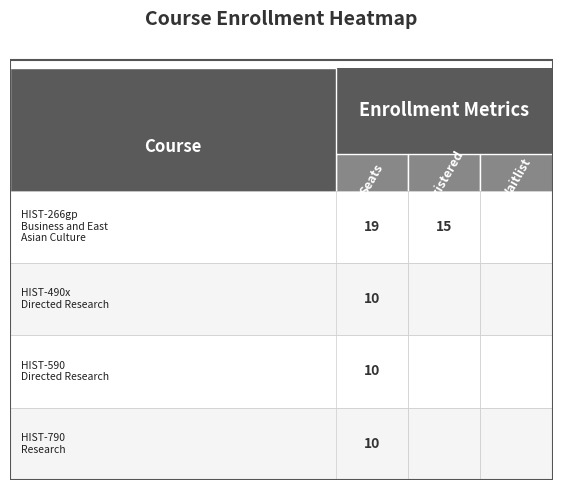

Reading left to right, extract all data points from this chart.

HIST-266gp: 19	15	0
HIST-490x: 10	0	0
HIST-590: 10	0	0
HIST-790: 10	0	0